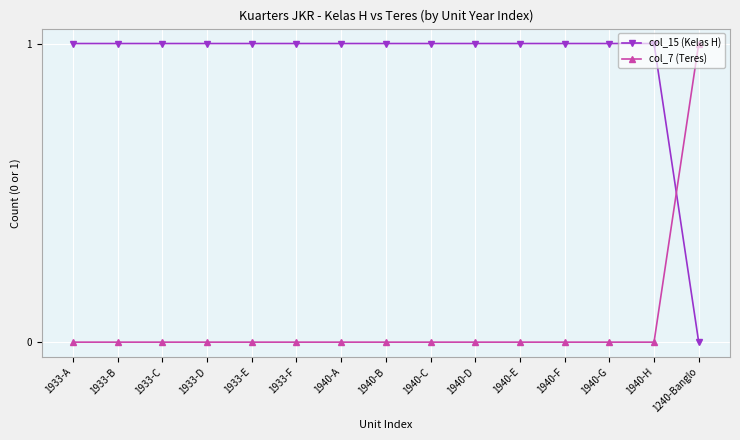

What is the maximum value for col_7 (Teres)?

1